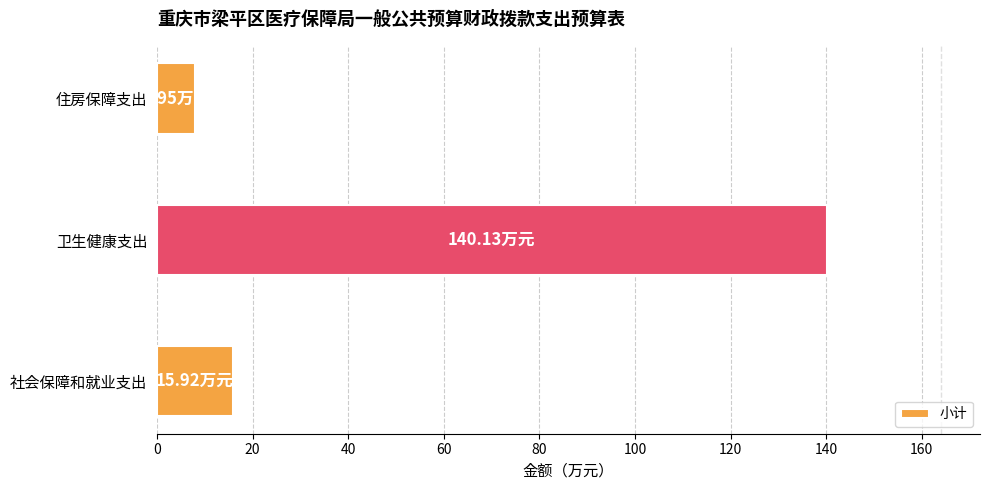

What is the greatest value displayed?

140.1